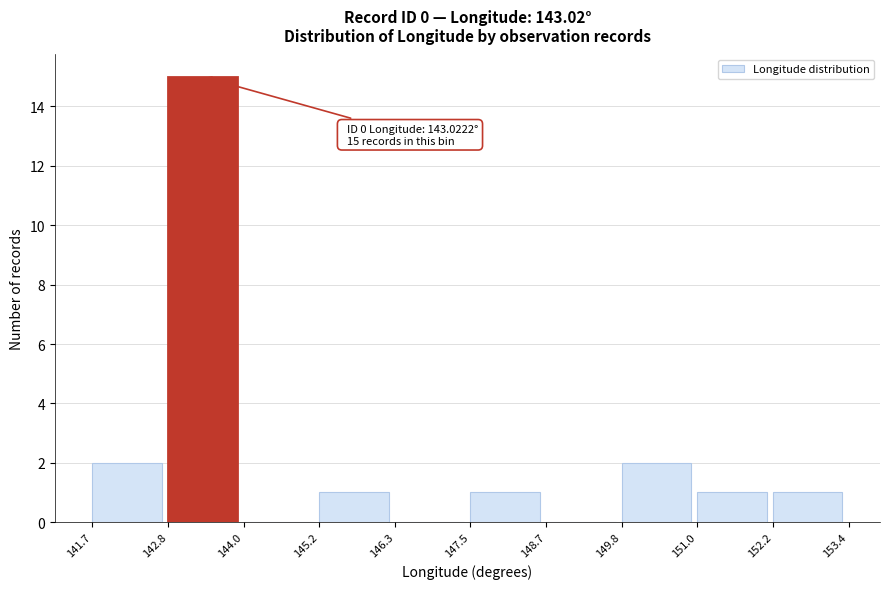

Over which range of the x-axis is the bar tallest?

142.8 to 144.0